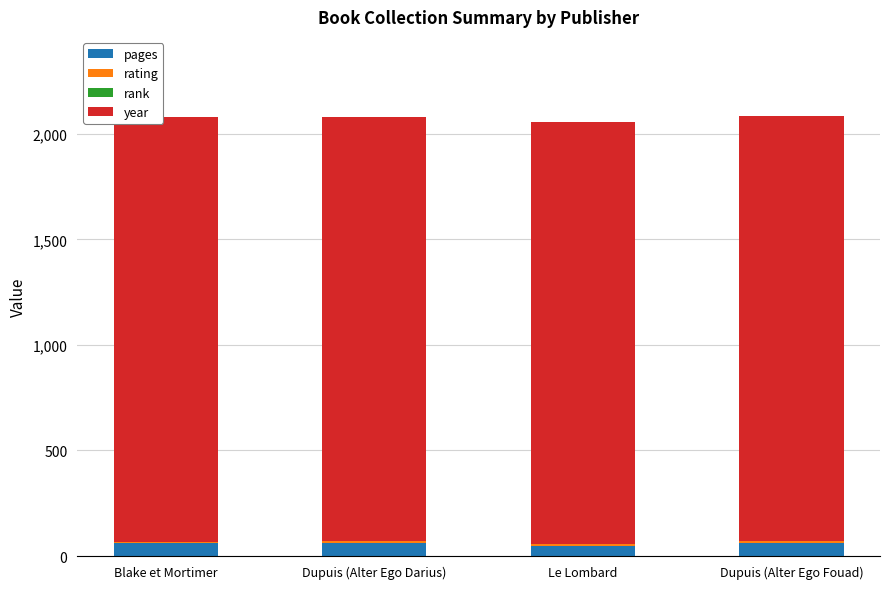

What is the highest value of the pages series?

64